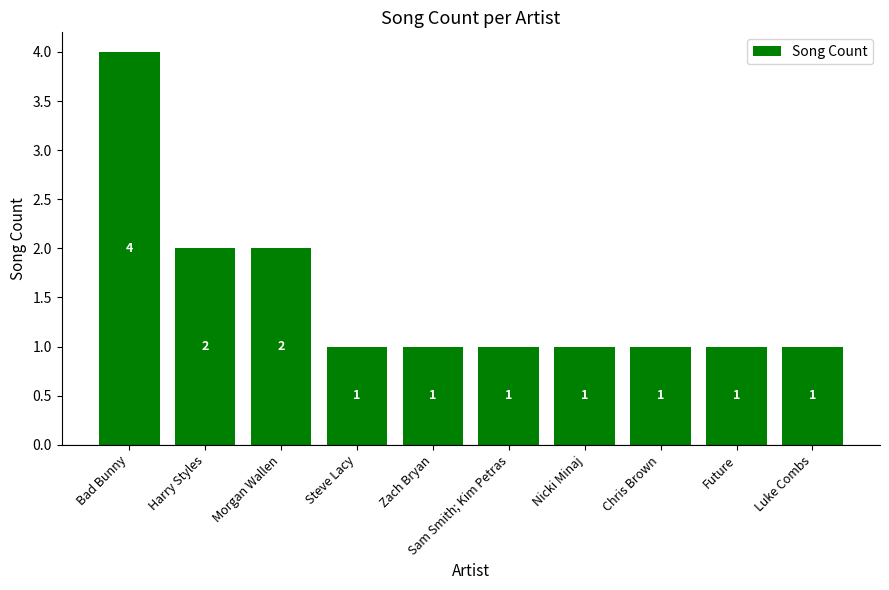

How many values are between 1 and 2?

9